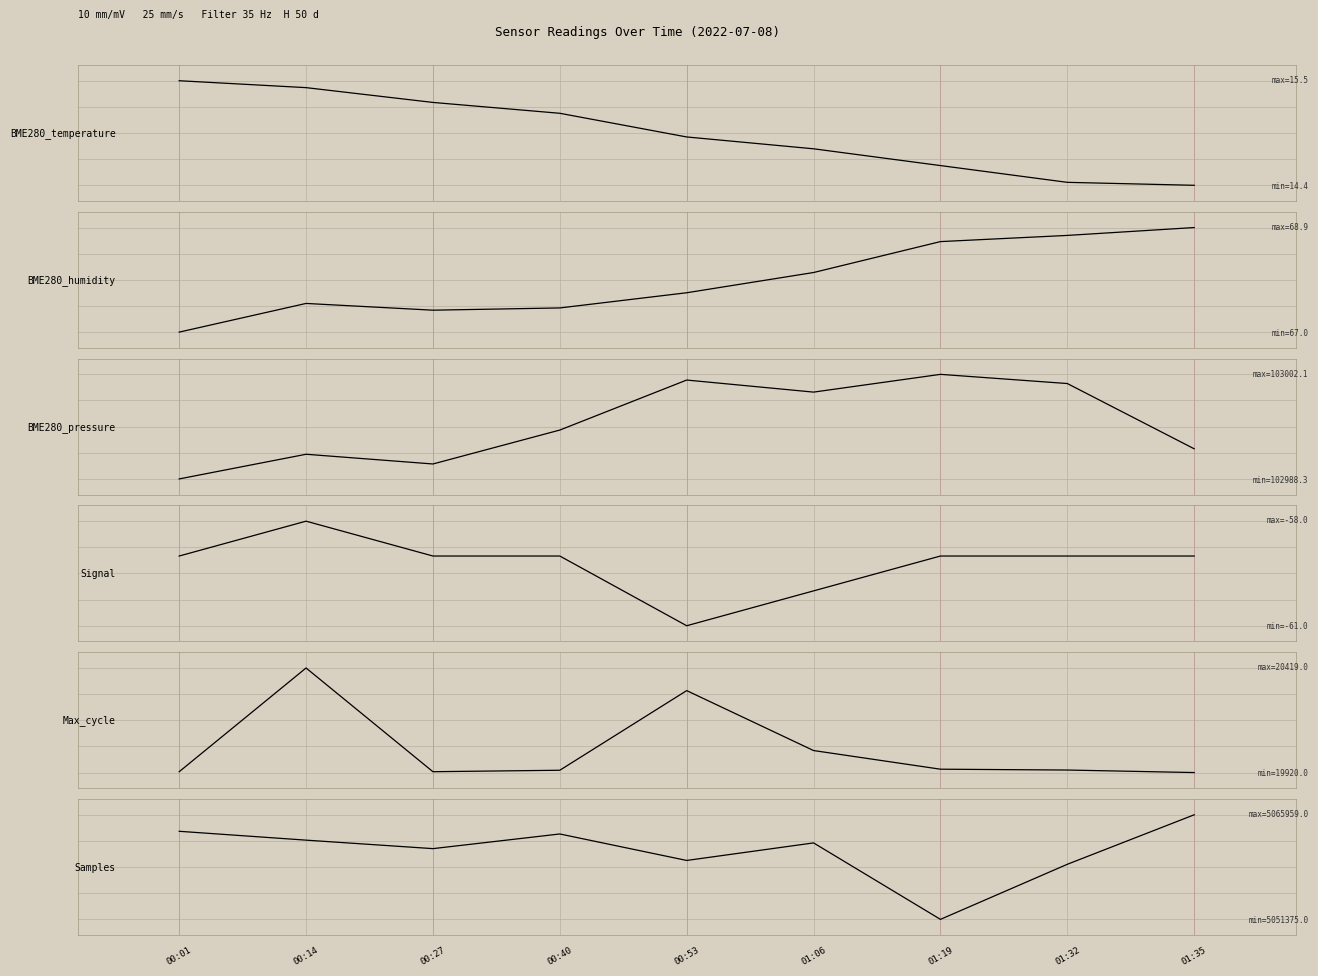

Which series has the widest spread of values?

BME280_temperature